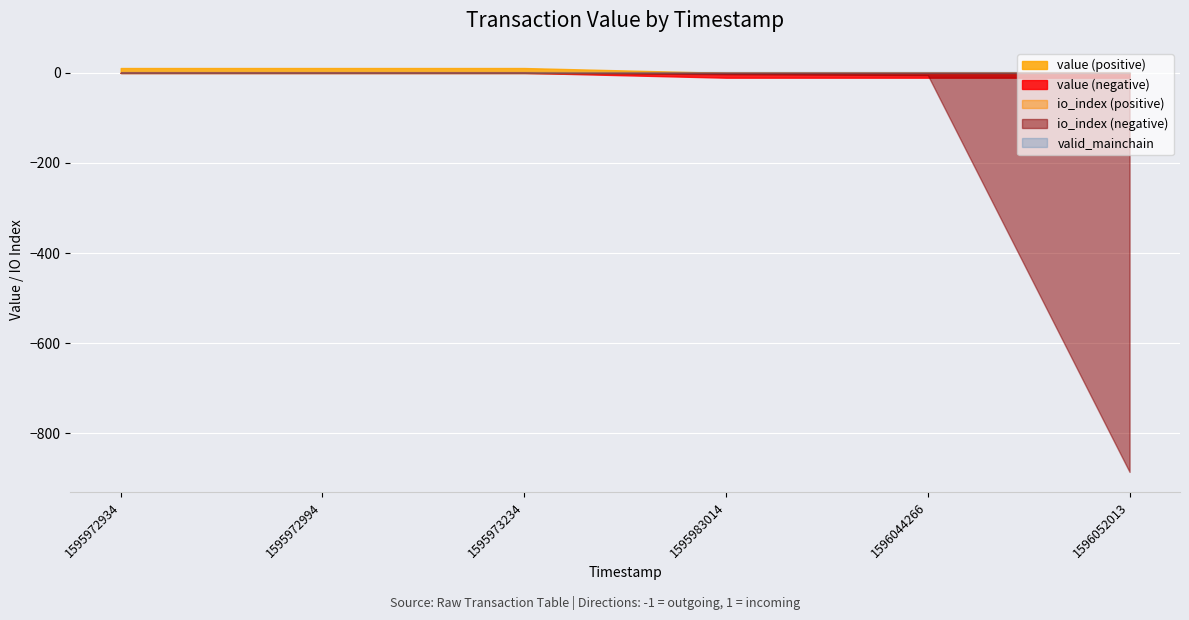

What is the approximate value of valid_mainchain at 1596052013?

1.0